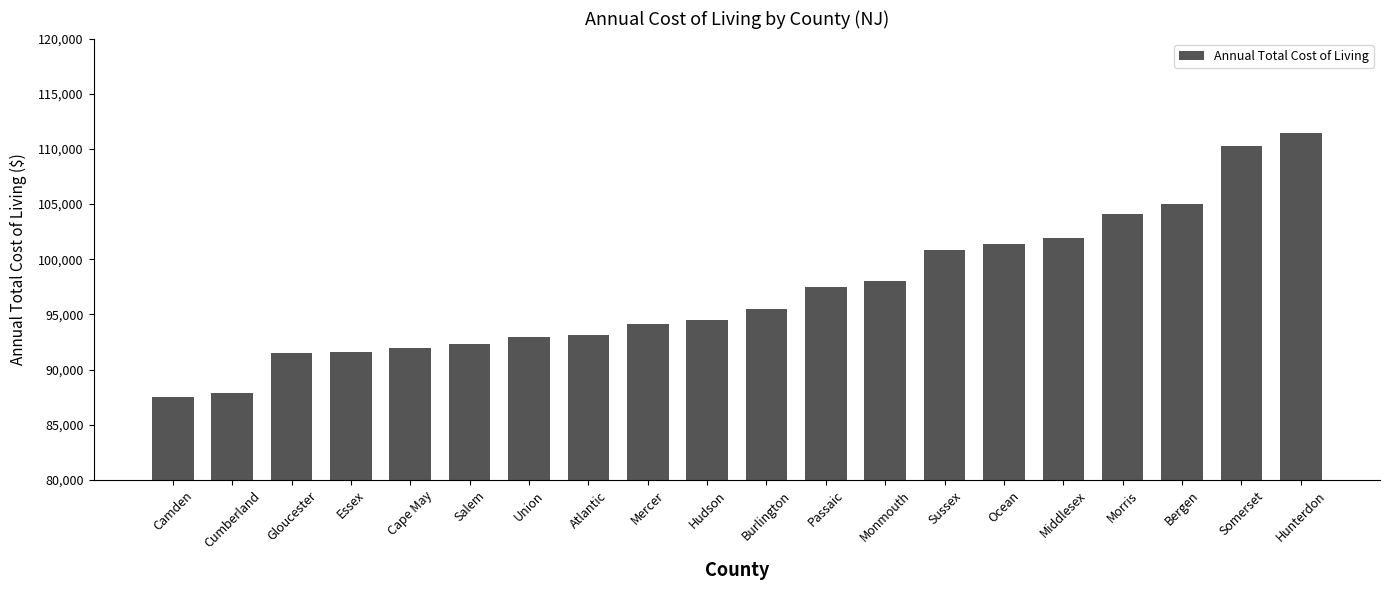

The value at Bergen is 153971. True or false?

False